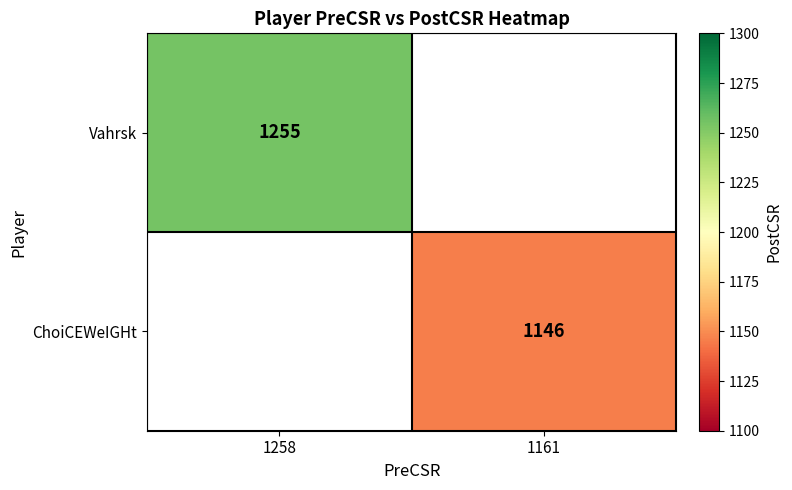

How many distinct data groups are displayed?

2